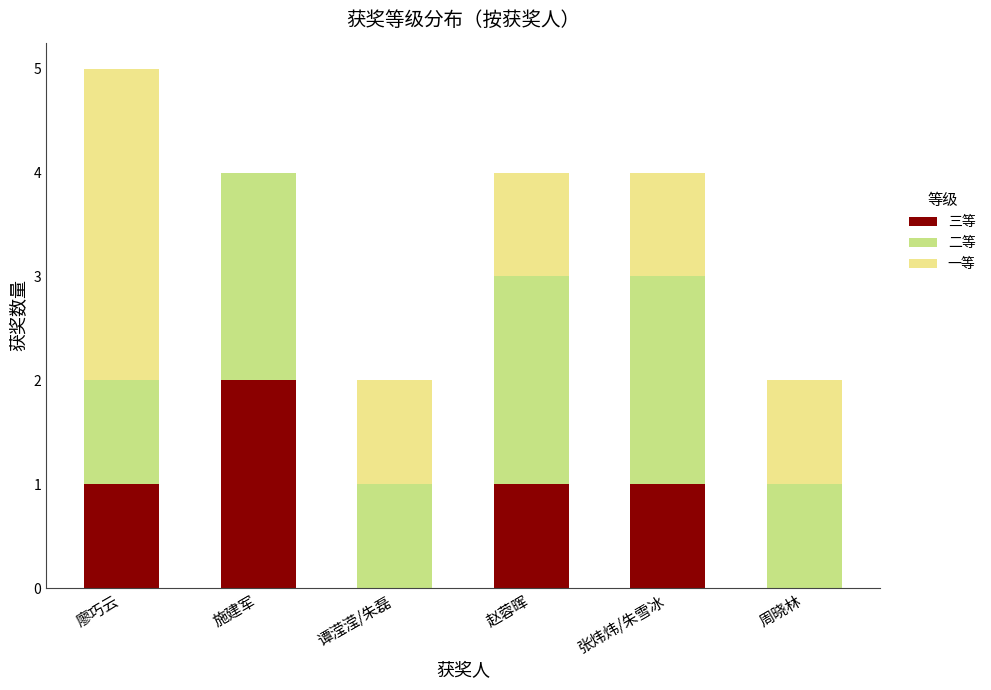

The 三等 series shows 0 at 张炜炜/朱雪冰. True or false?

False